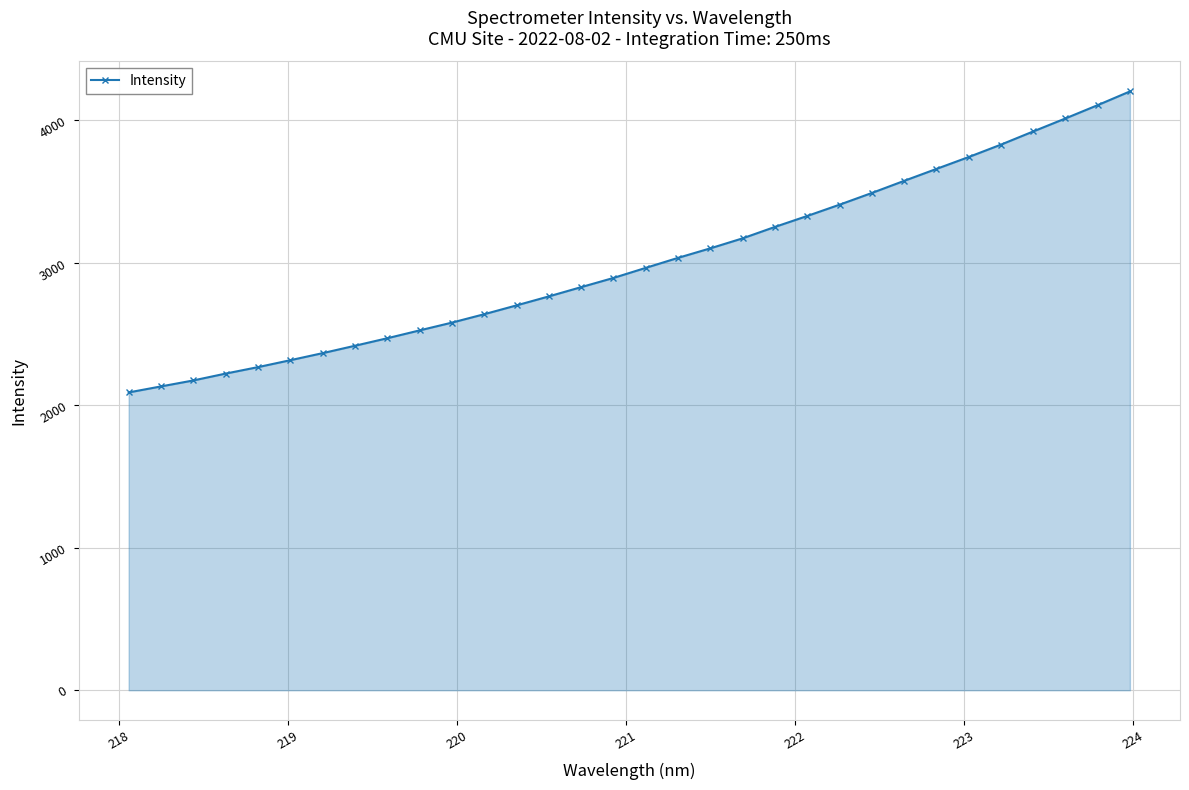

What is the difference between the maximum and minimum values?

2113.1